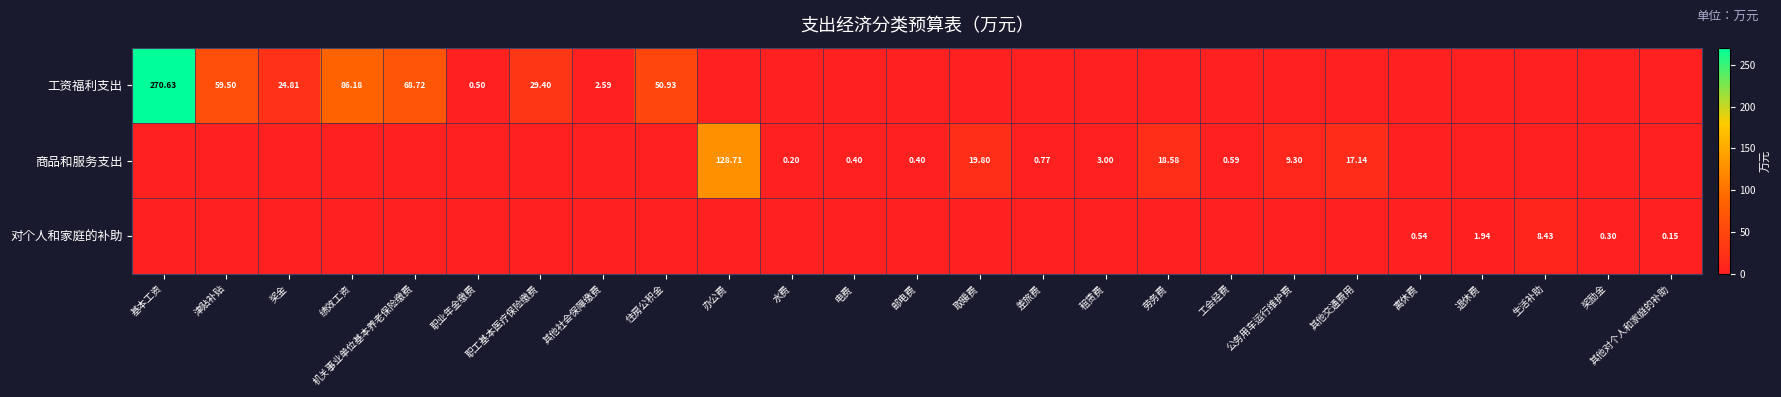

Is it true that 对个人和家庭的补助 equals 0.0 at 津贴补贴?

True